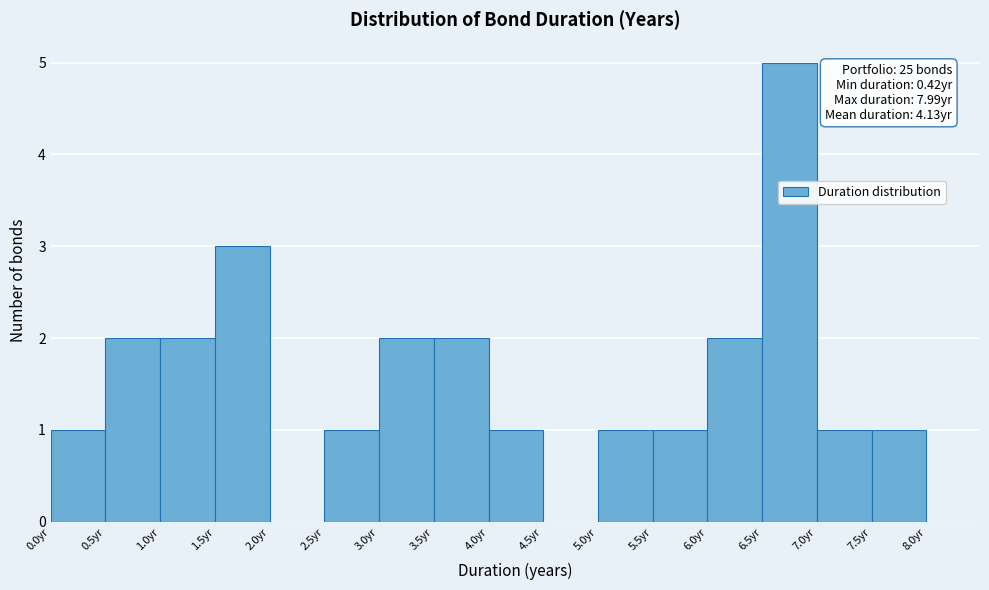

Which range on the x-axis has the tallest bar?

6.5 to 7.0